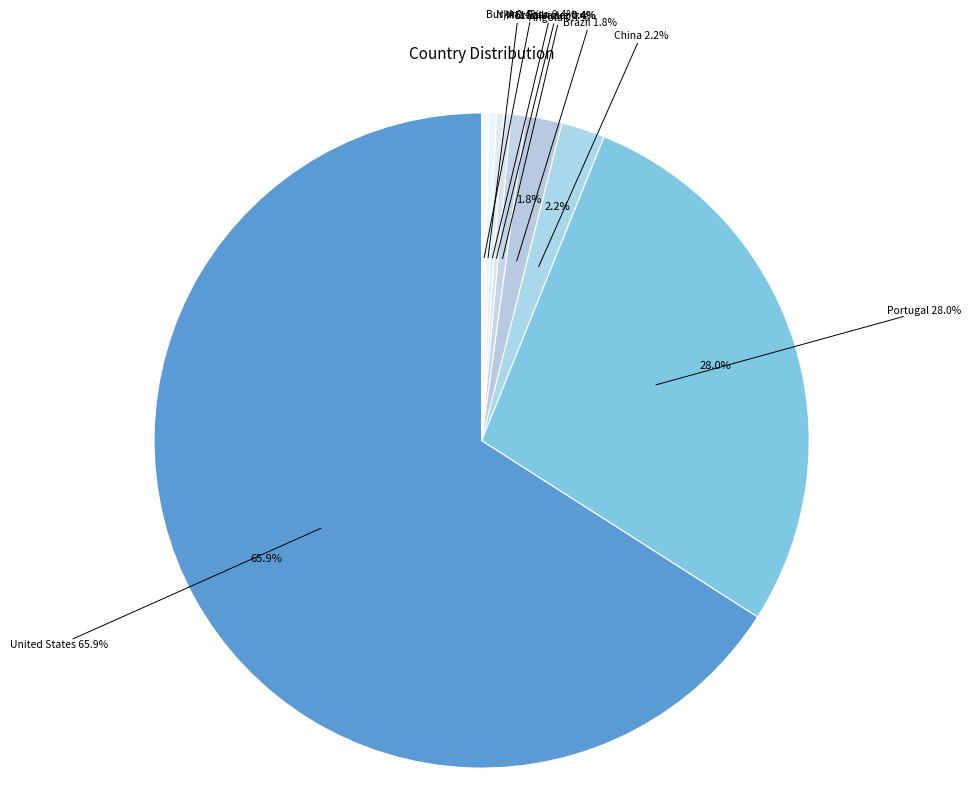

Does any single category account for the majority?

Yes